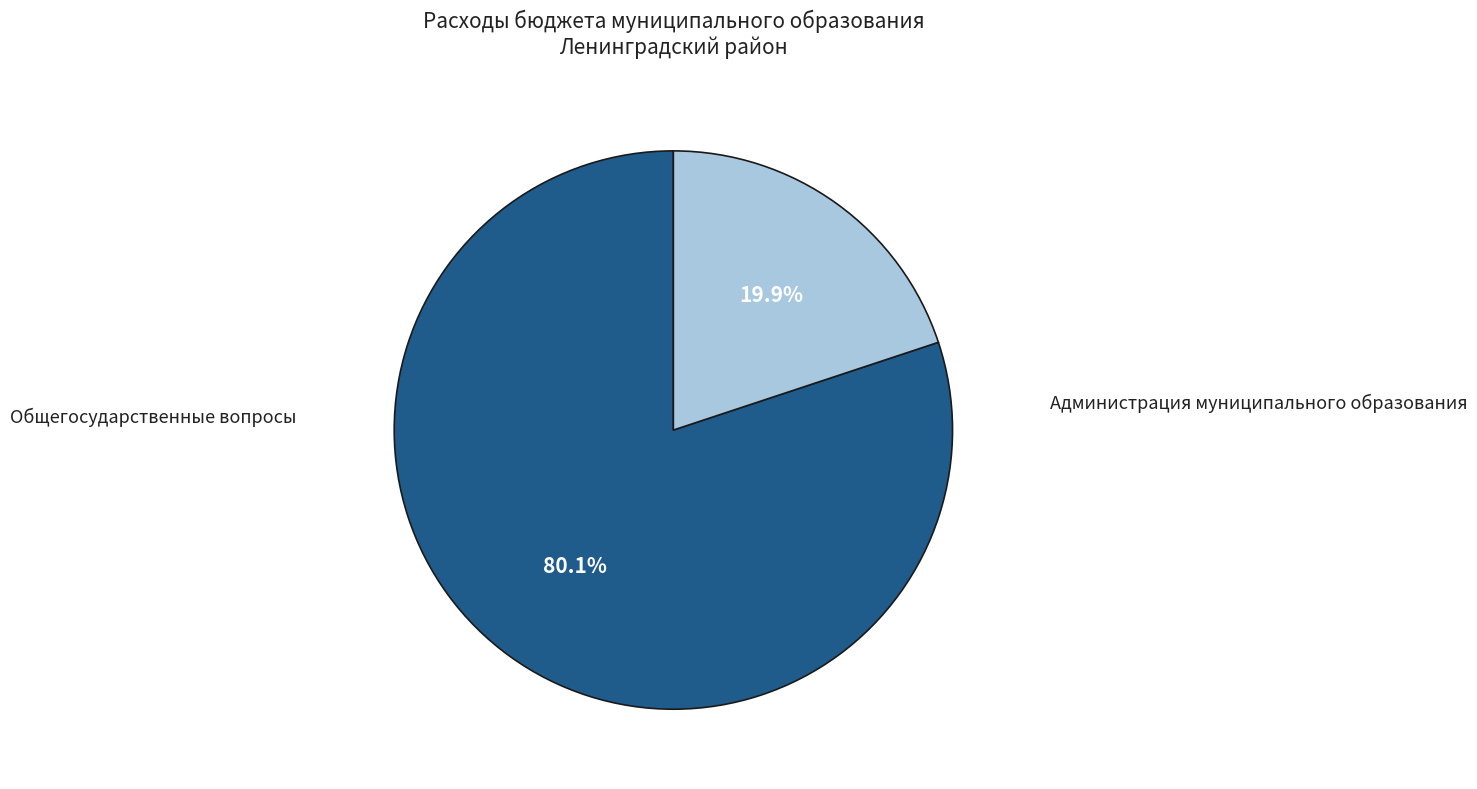

Is there a majority slice in this chart?

Yes